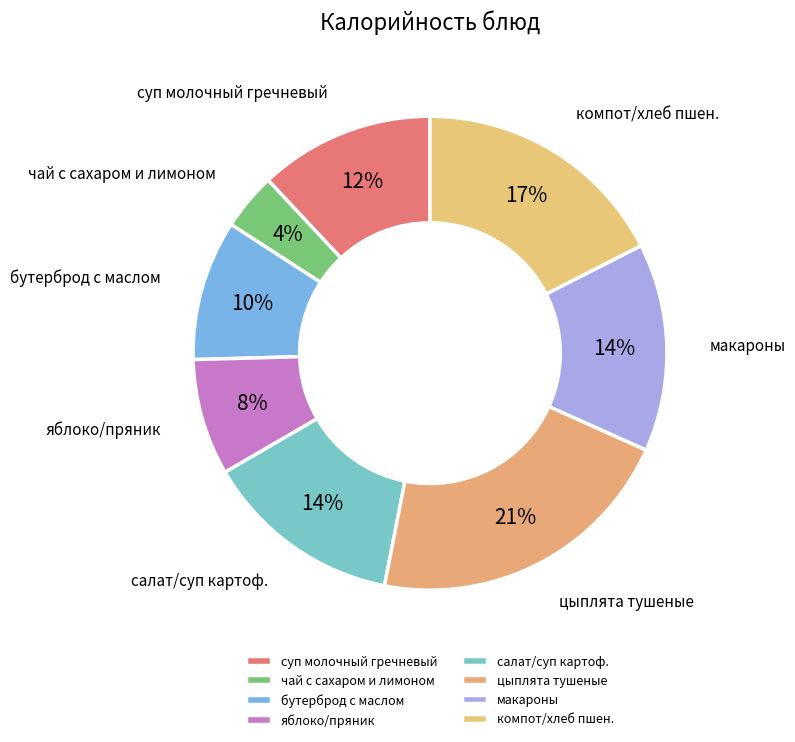

How many segments does this pie chart have?

8